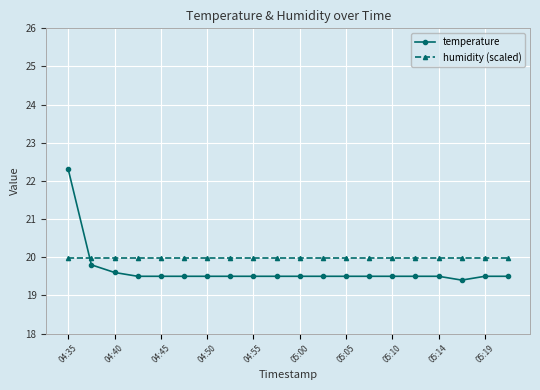

What is the value of the temperature point at the 20th from the left?

19.5